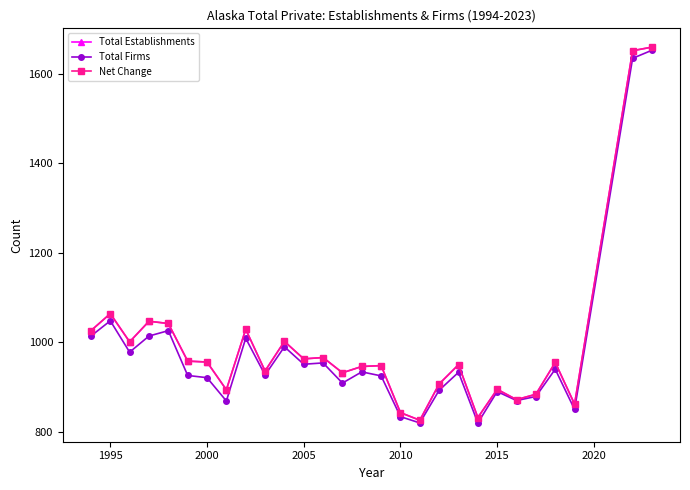

Is this an area chart (filled region under the line)?

No